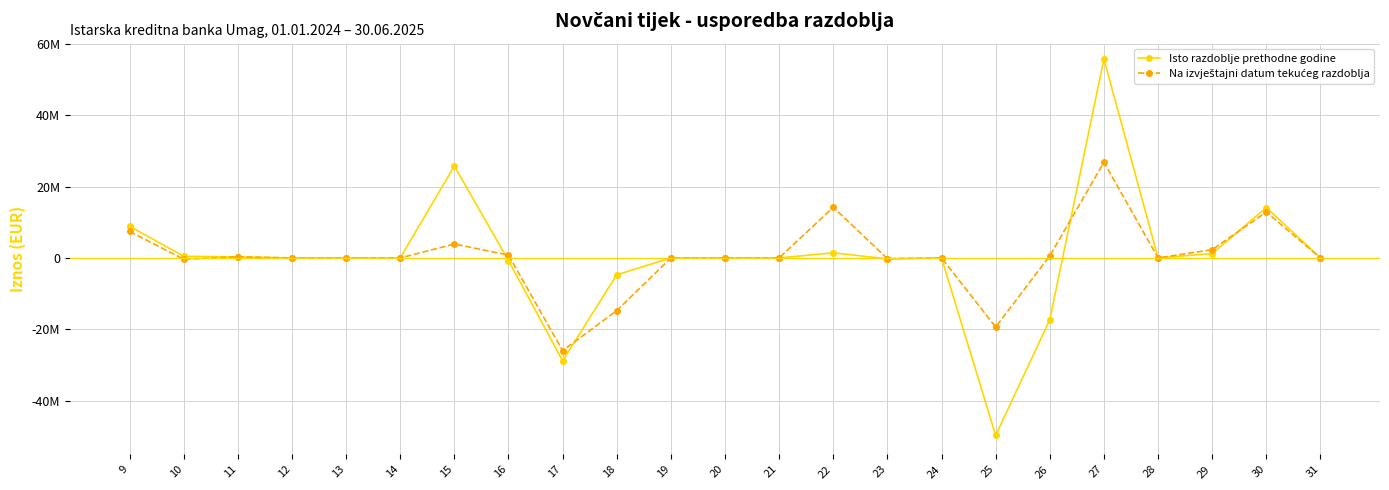

How many interior local valleys does the Na izvještajni datum tekućeg razdoblja series have?

5